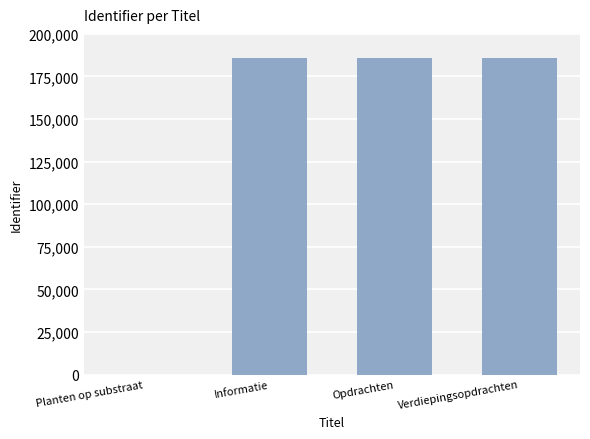

Reading right to left, what are all the values shown in this chart?

Verdiepingsopdrachten=185678	Opdrachten=185677	Informatie=185675	Planten op substraat=0